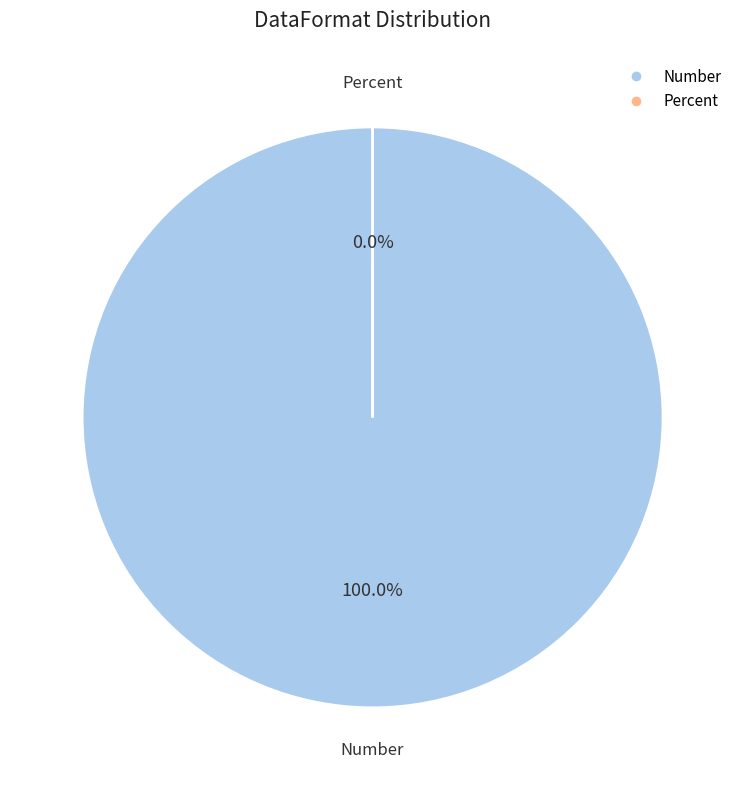

Does any single category account for the majority?

Yes